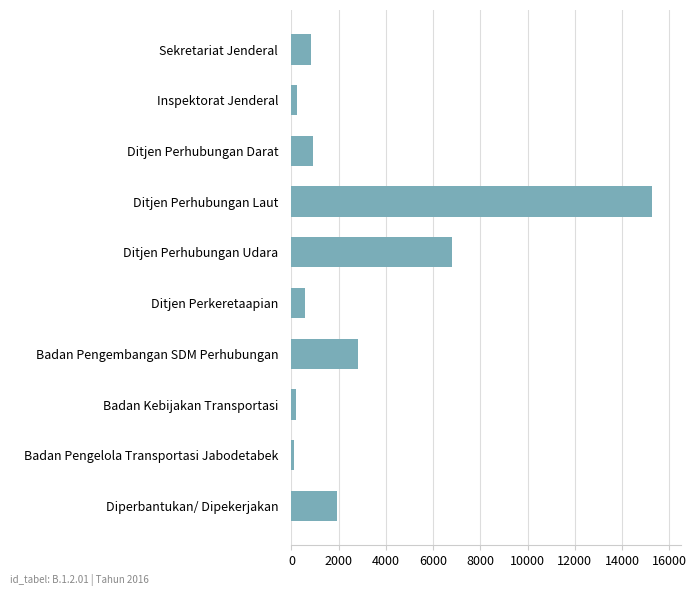

What is the minimum value shown in the chart?

100